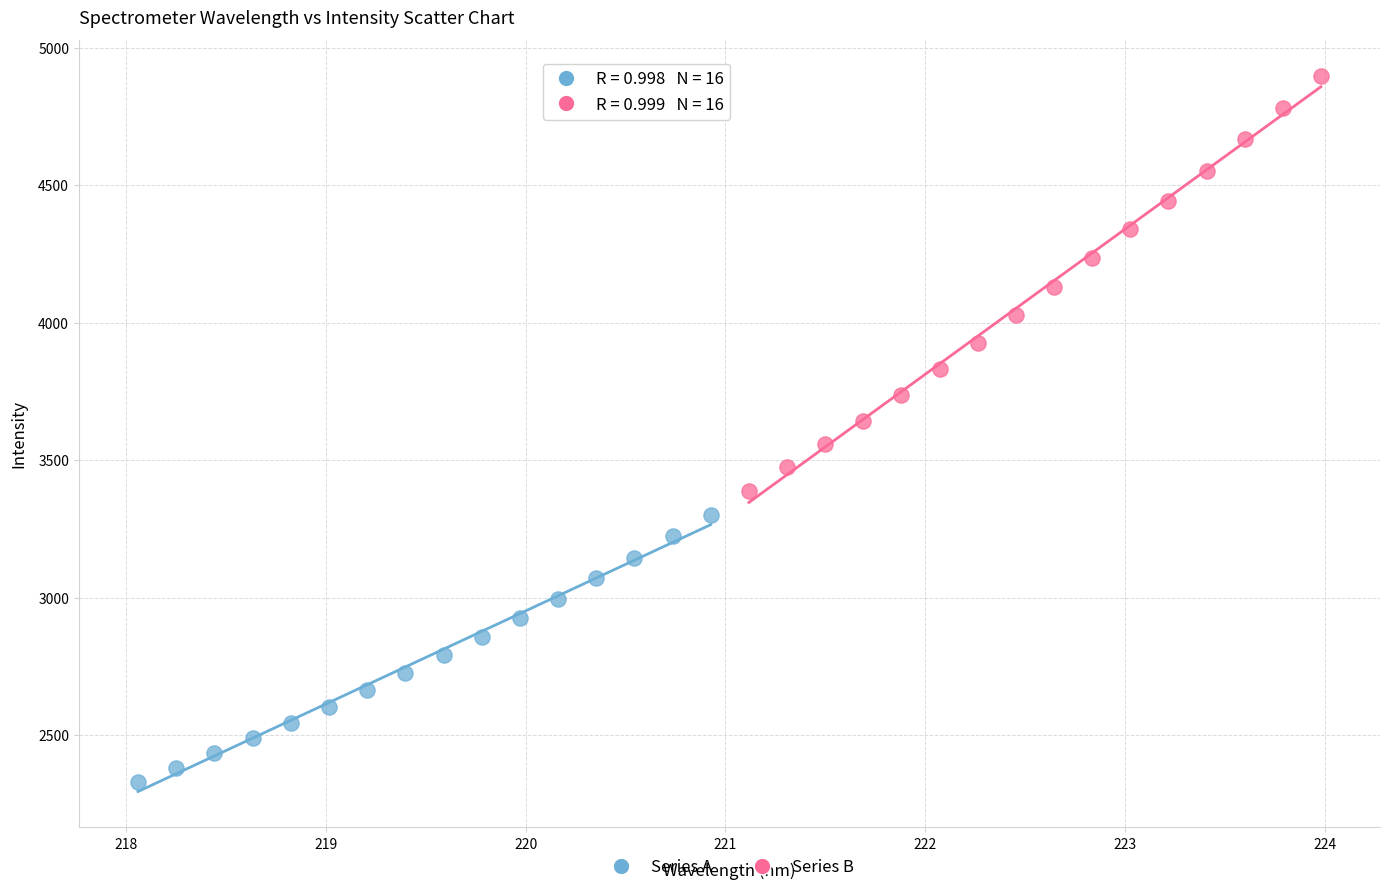

What are all the series names shown in the legend?

Series A, Series B